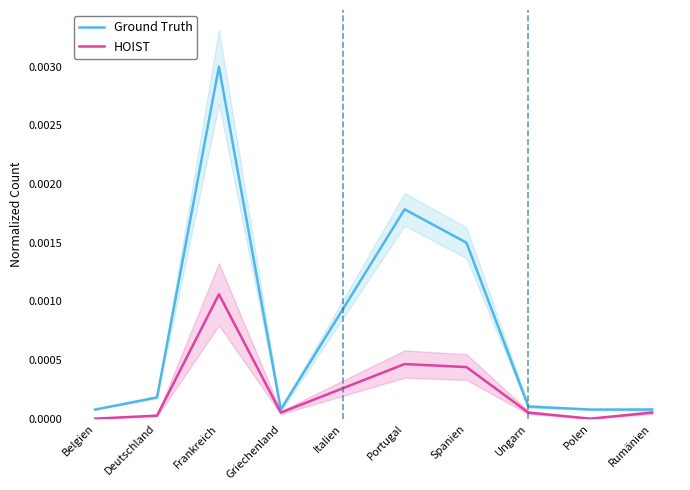

Between Frankreich and Polen, which series saw the biggest shift?

Ground Truth